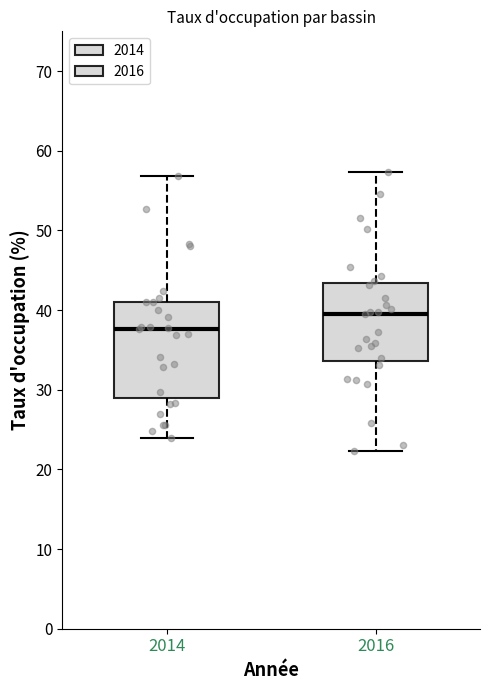

Which box has the lowest median line?

2014